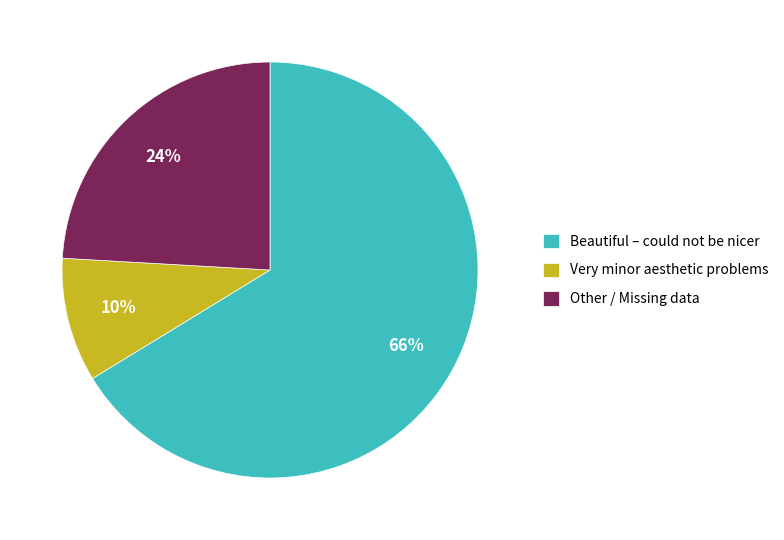

What is the largest slice in the pie chart?

Beautiful – could not be nicer